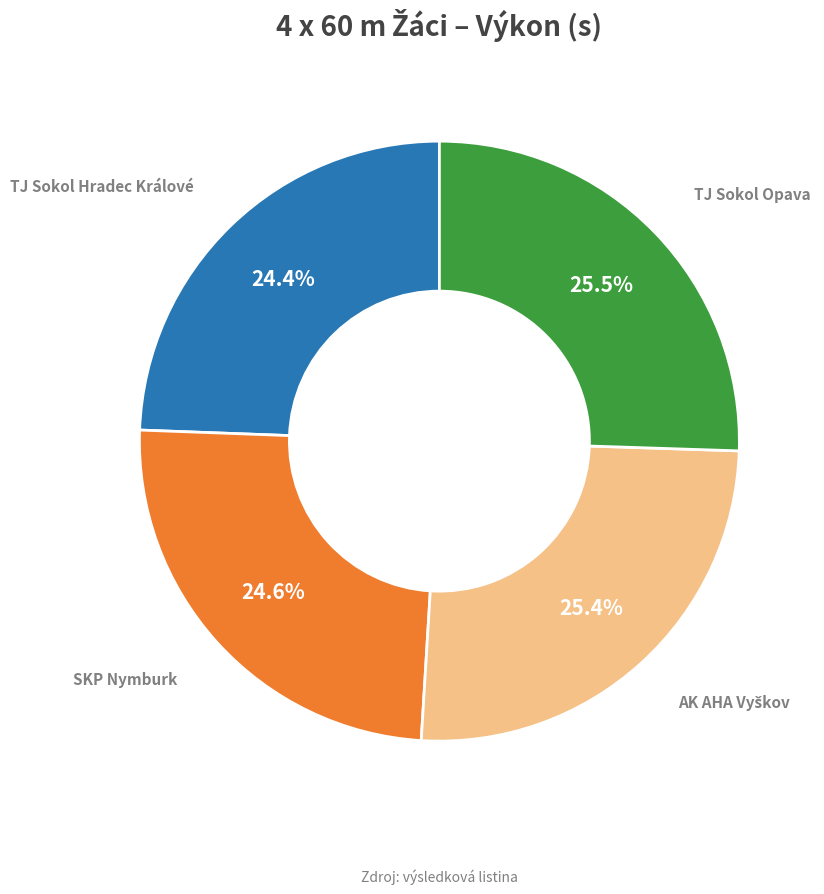

Does any single category account for the majority?

No